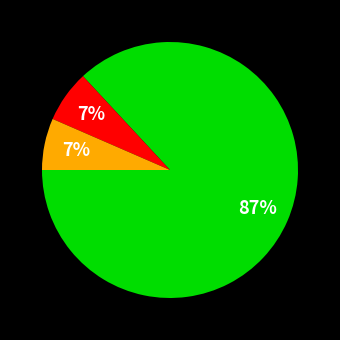

To the nearest percent, what is the average slice percentage?

33%